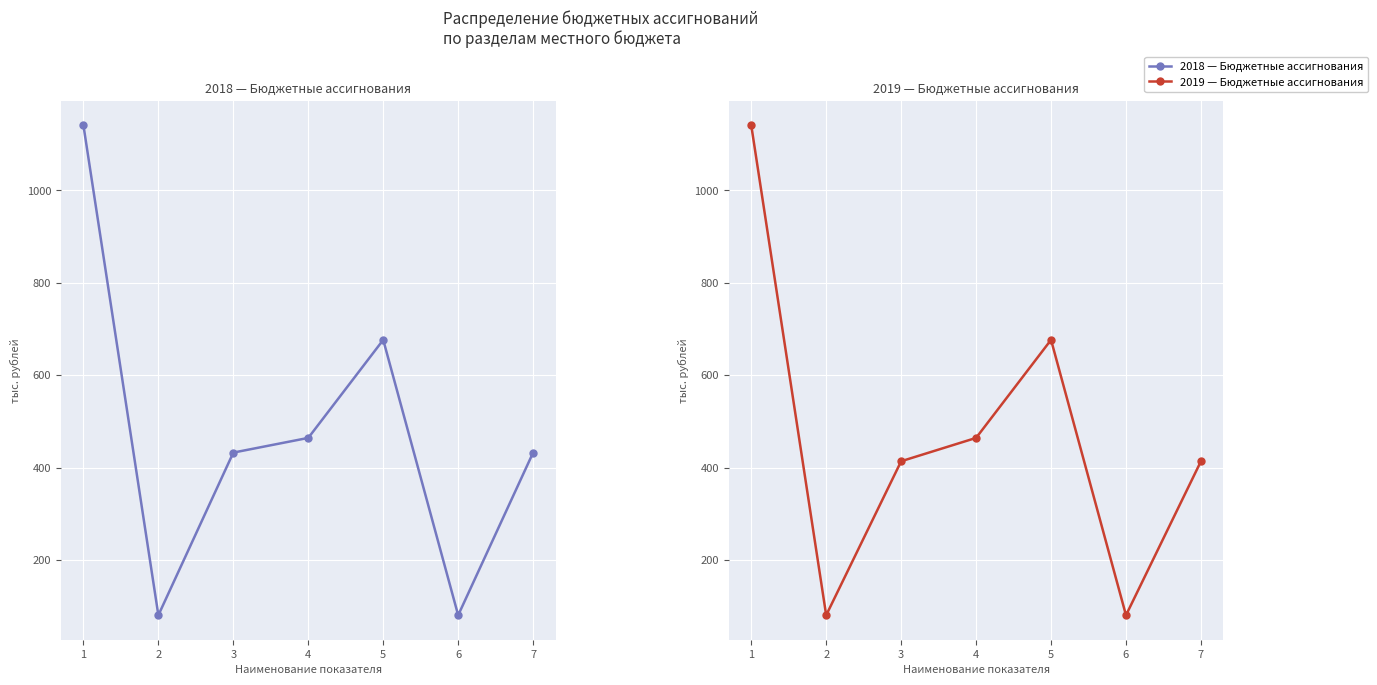

Reading left to right, transcribe all the data shown in this chart.

2018: 1140.7	80.7	432.5	464.3	676.4	80.7	432.5
2019: 1140.7	80.7	413.8	464.3	676.4	80.7	413.8